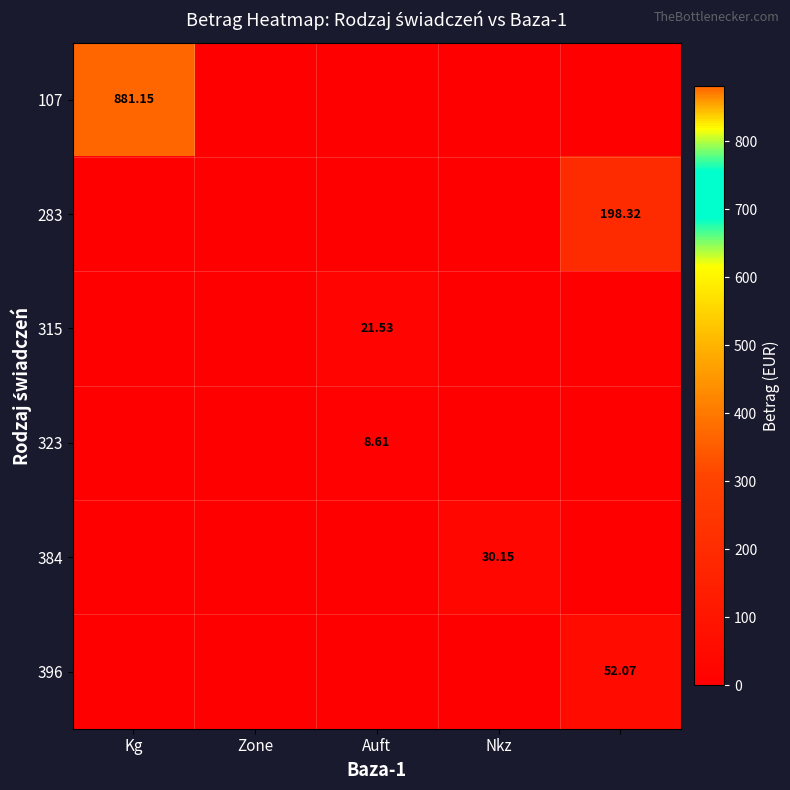

At which category does the chart reach its peak across all series?

Kg